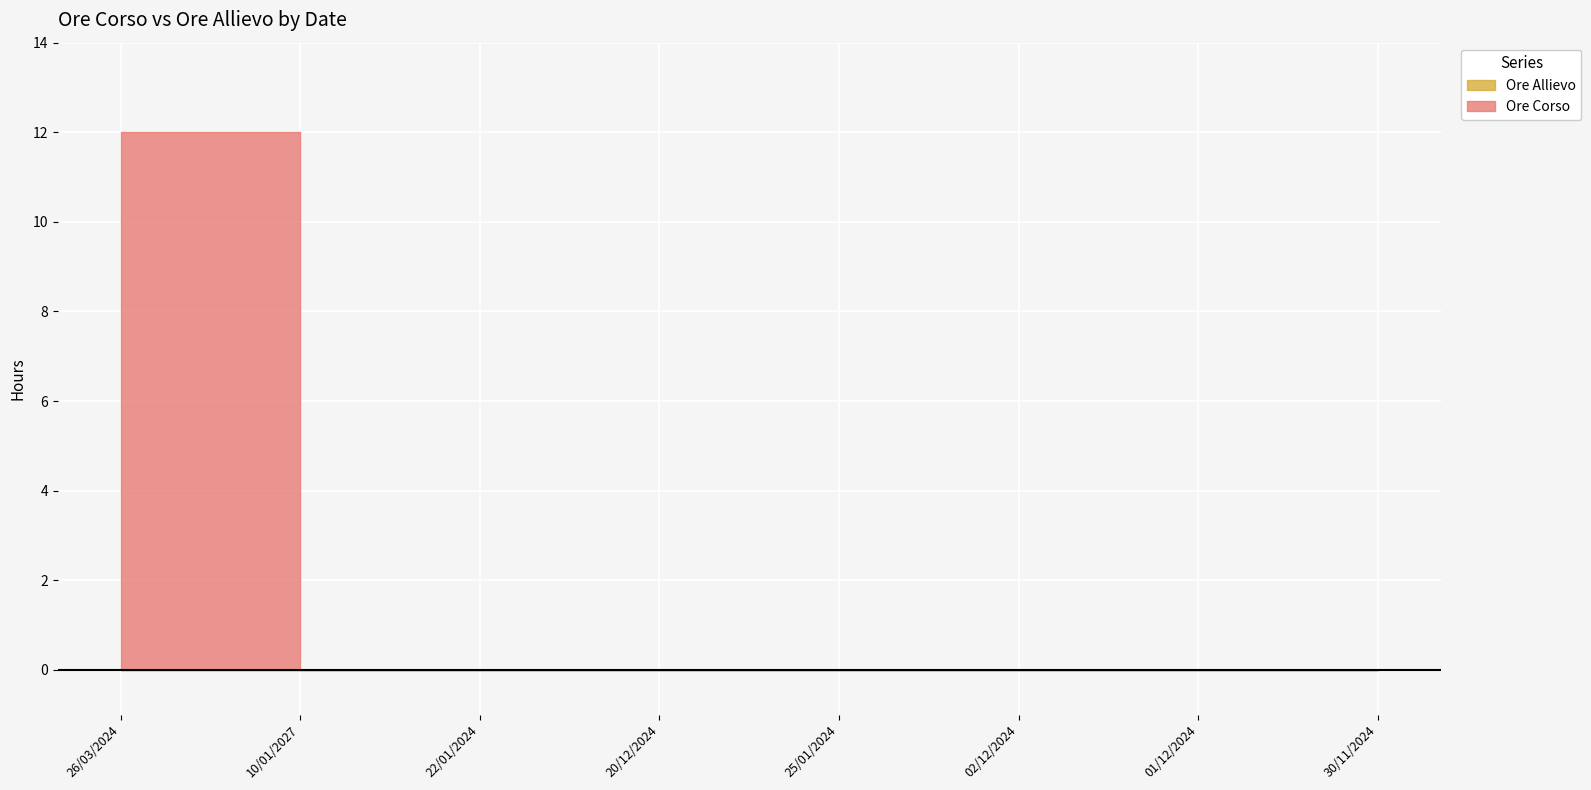

Is it true that Ore Corso equals 0 at 30/11/2024?

True